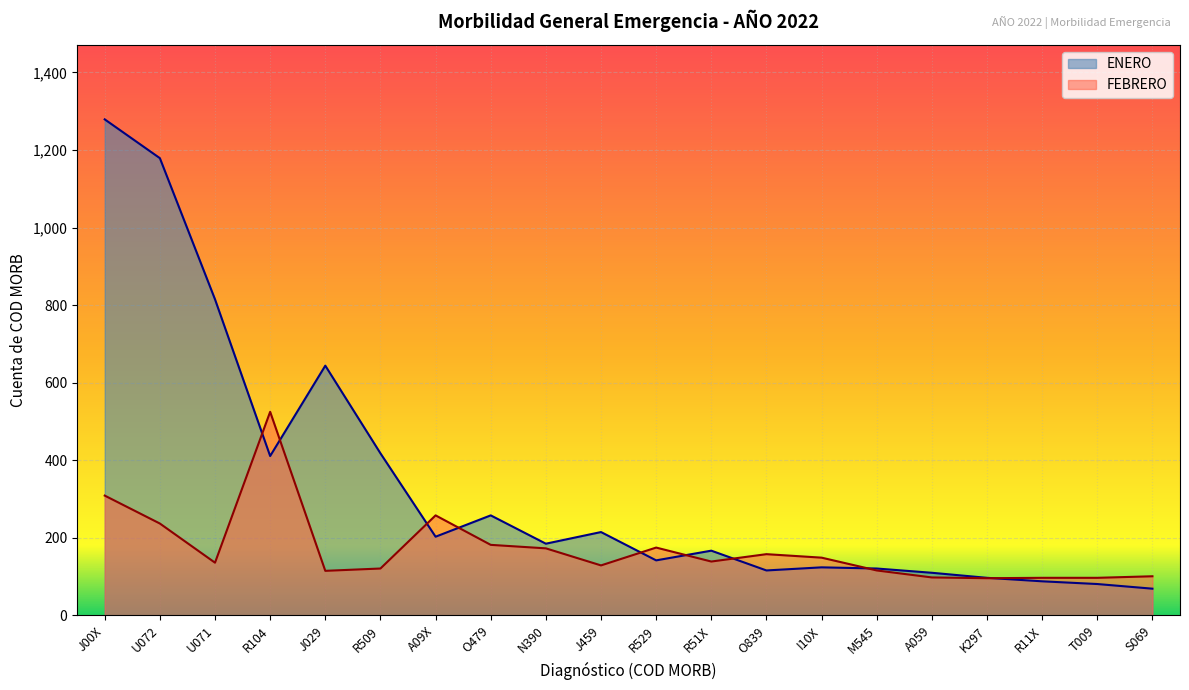

How many lines are shown in the chart?

2